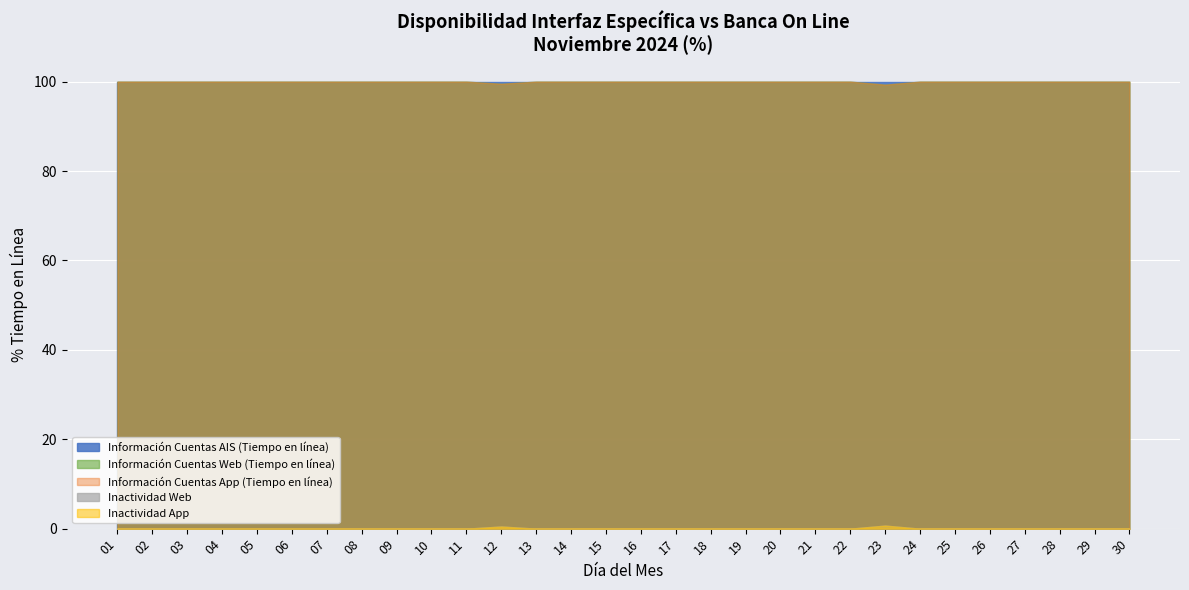

Rank the categories by Información Cuentas AIS (Tiempo en línea) value from highest to lowest.

01, 02, 03, 04, 05, 06, 07, 08, 09, 10, 11, 12, 13, 14, 15, 16, 17, 18, 19, 20, 21, 22, 23, 24, 25, 26, 27, 28, 29, 30